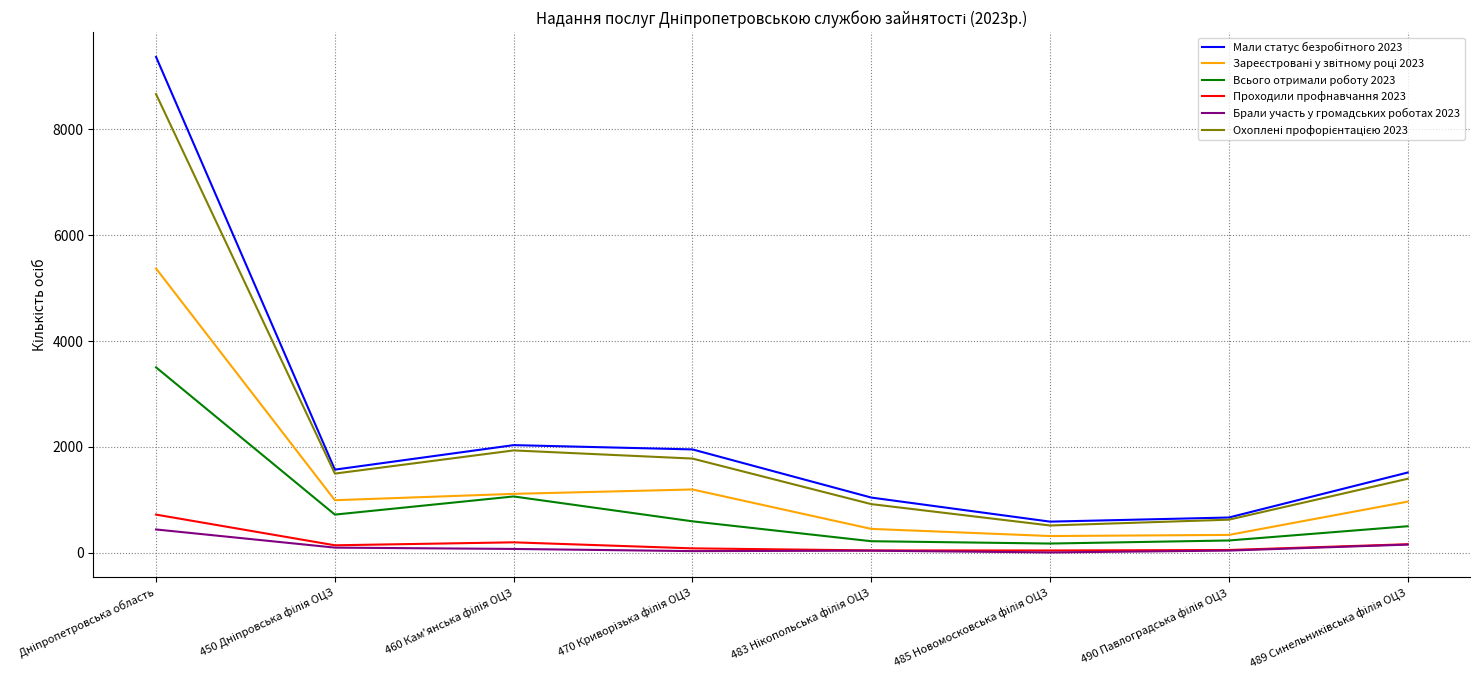

What is the maximum value shown in the chart?

9371